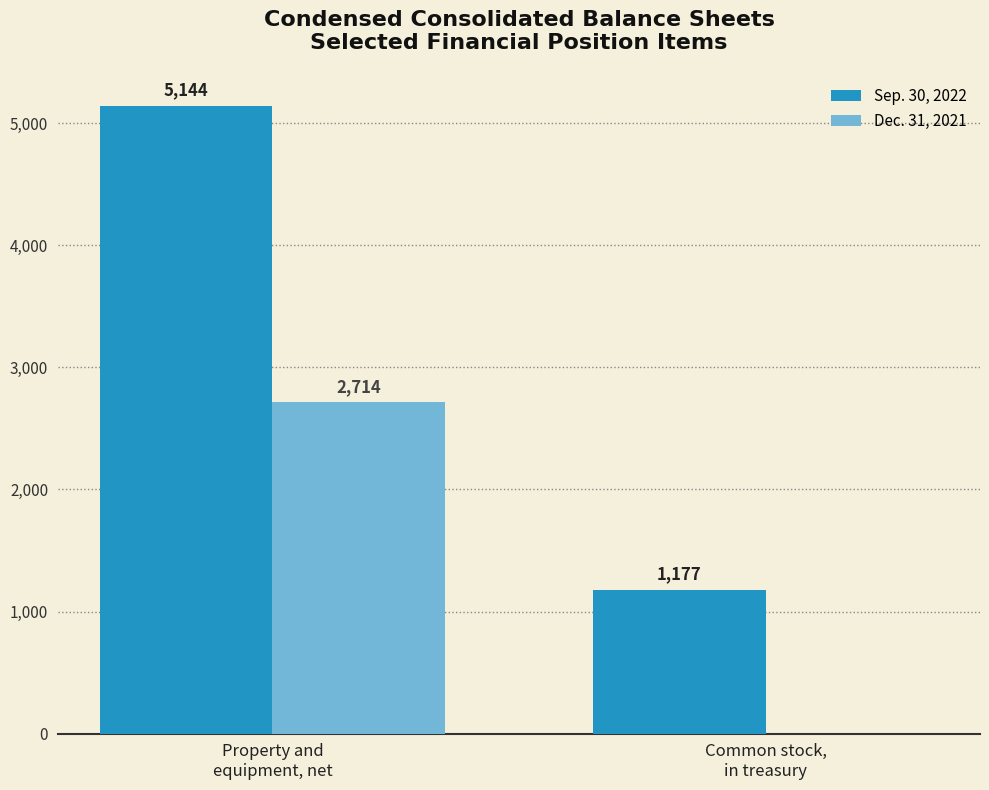

What is the sum of all Sep. 30, 2022 values?

6321